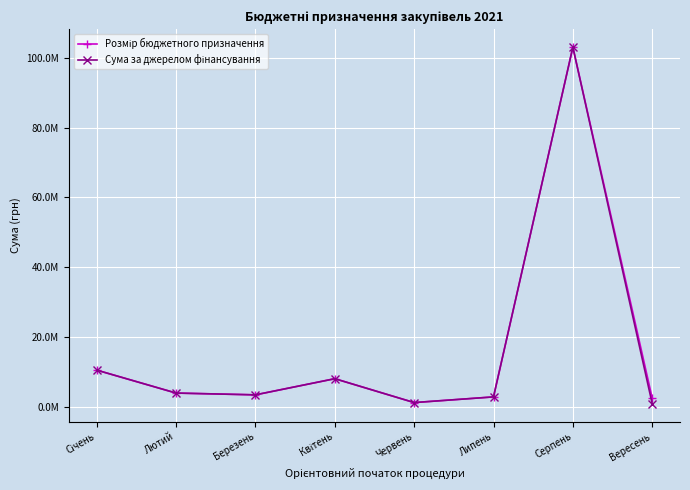

Is it true that Розмір бюджетного призначення equals 1656470 at Березень?

False